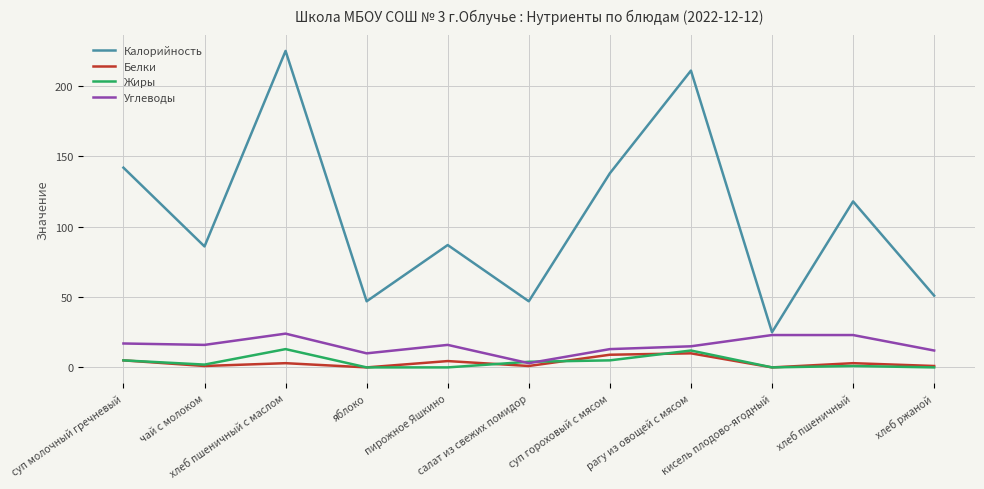

What is the lowest value of the Калорийность series?

25.0